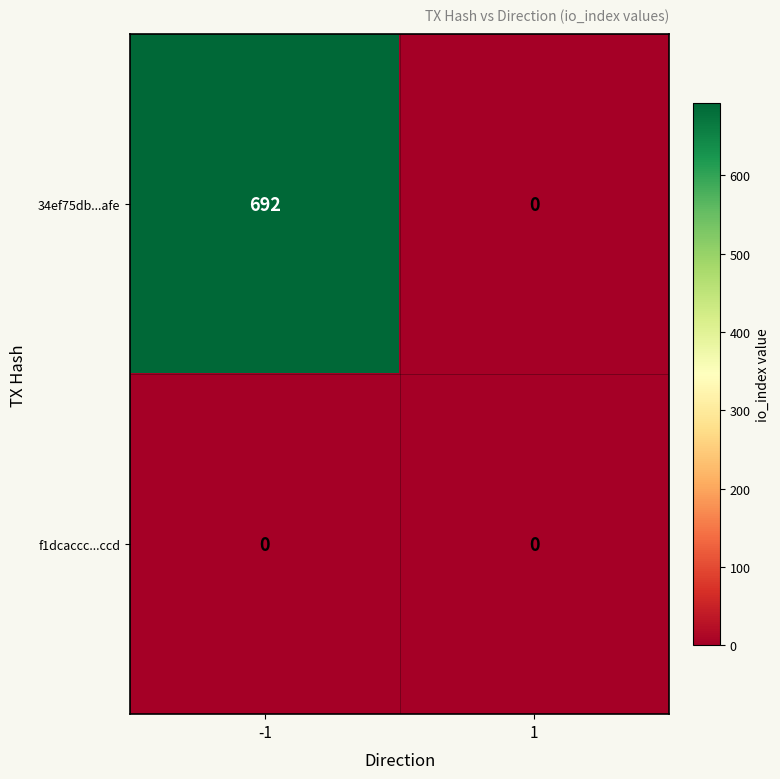

Reading left to right, extract all data points from this chart.

34ef75db...afe: -1=692	1=0
f1dcaccc...ccd: -1=0	1=0